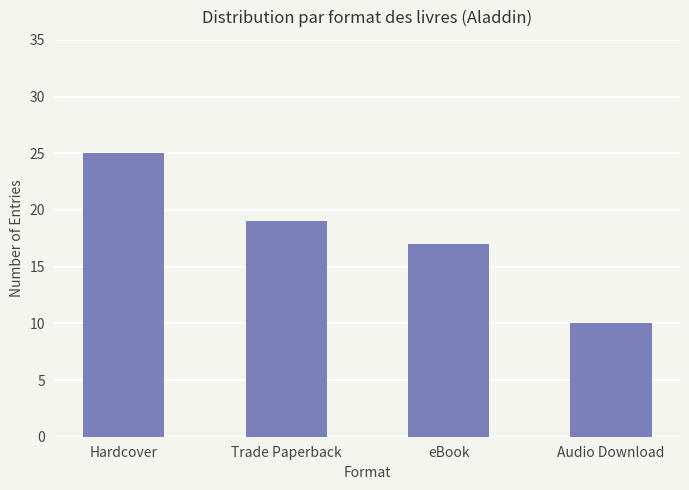

What is the label of the 1st bar from the right?

Audio Download